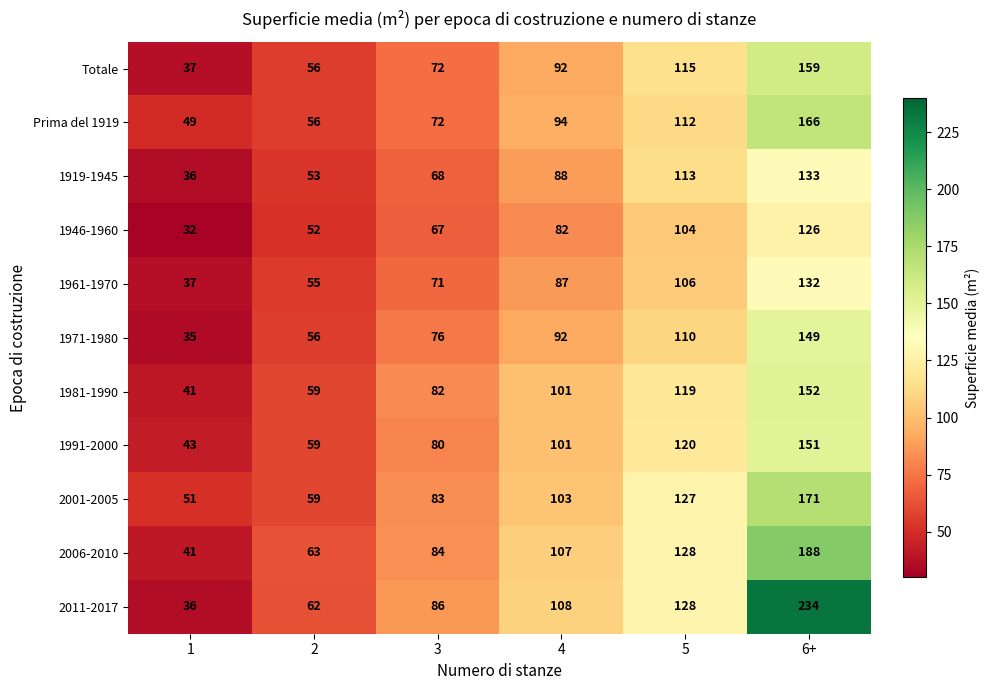

What is the difference between the maximum and minimum values in the 1919-1945 series?

97